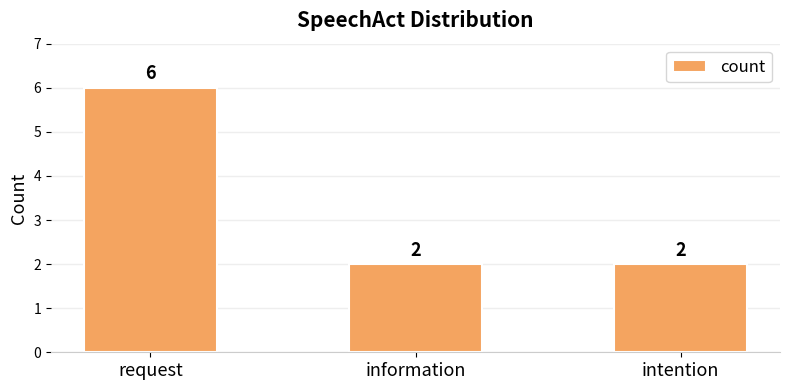

What is the change in value from request to intention?

-4